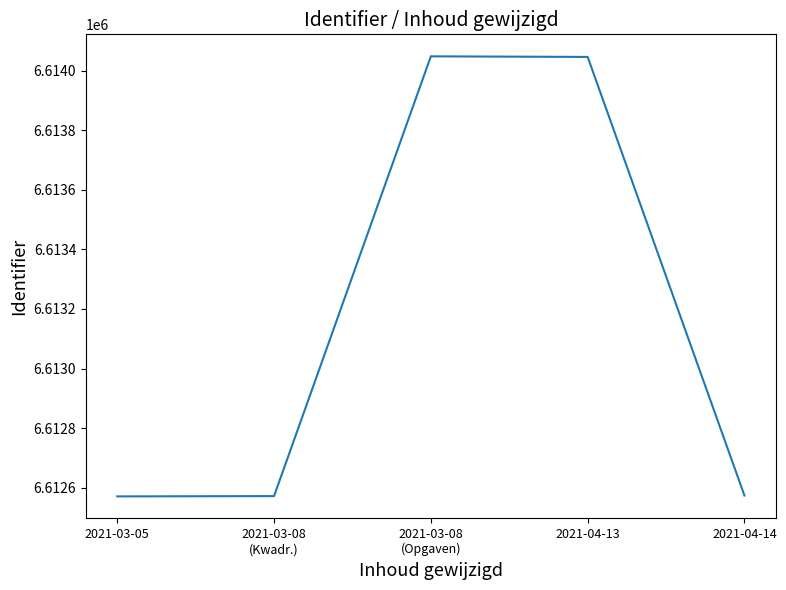

True or false: there are more than 2 points higher than both neighbors.

False